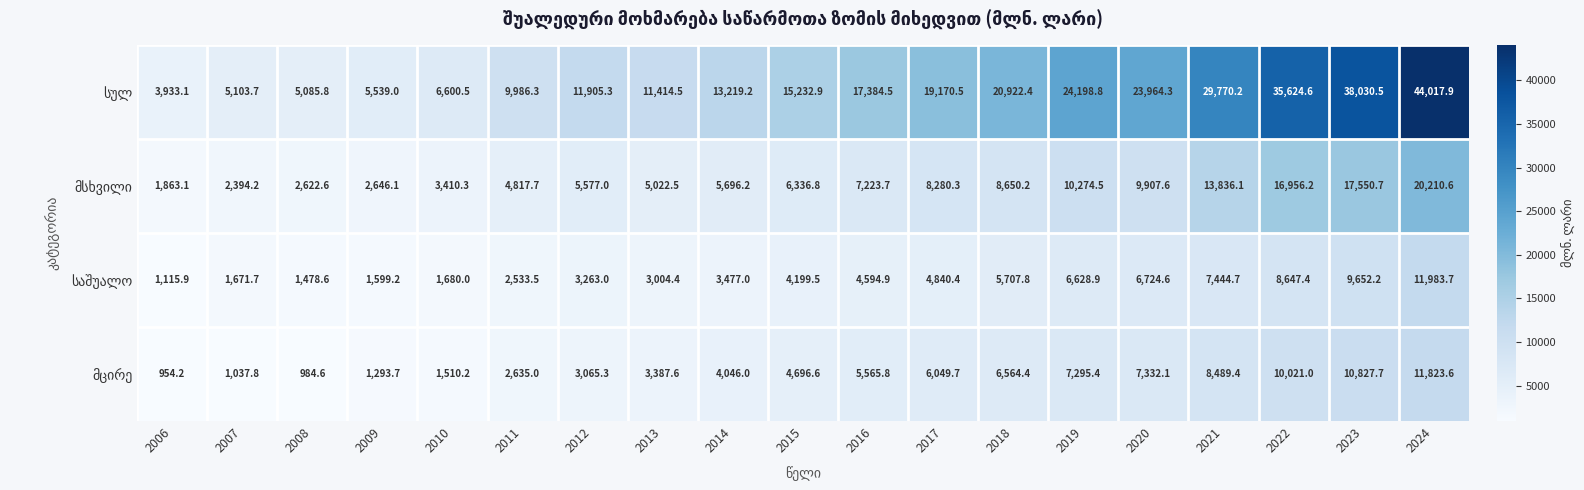

What is the total value across all series at 2007?

10207.4